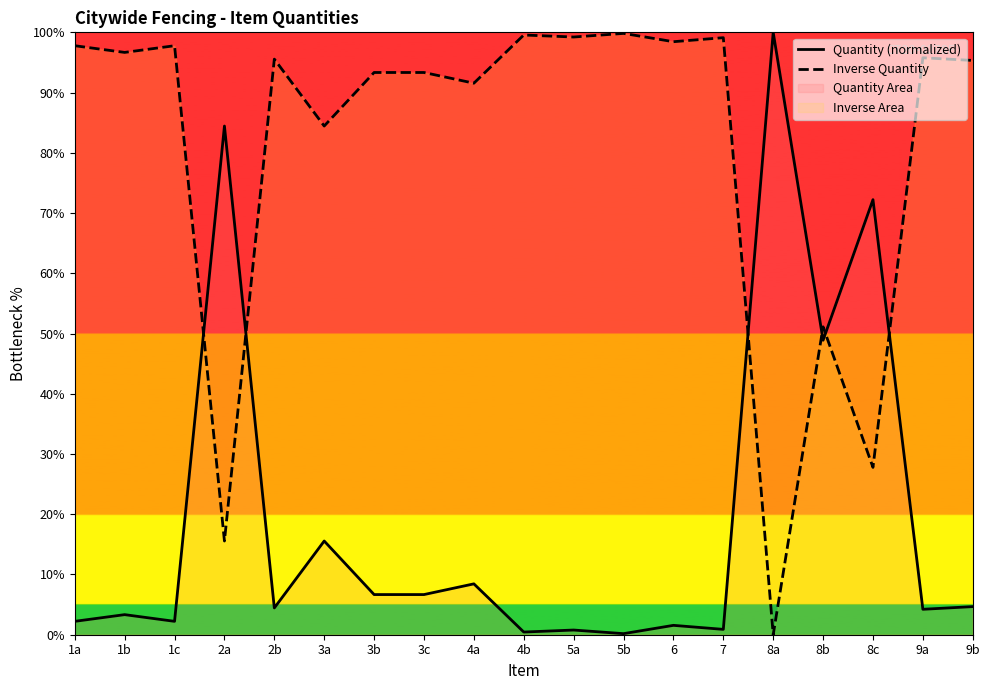

What is the average value of the Quantity (normalized) series?

19.4